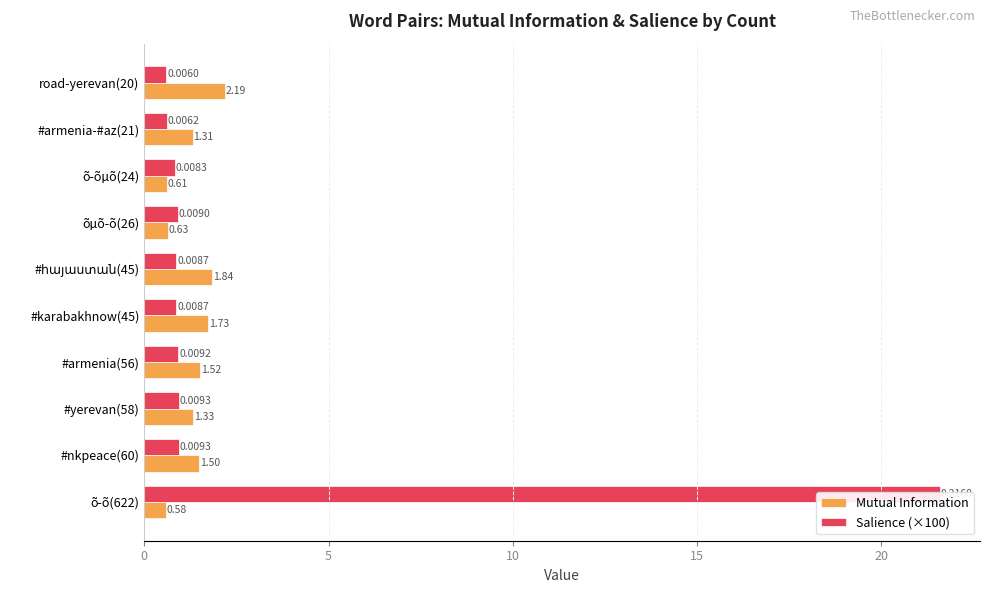

What are all the series names shown in the legend?

Mutual Information, Salience (×100)